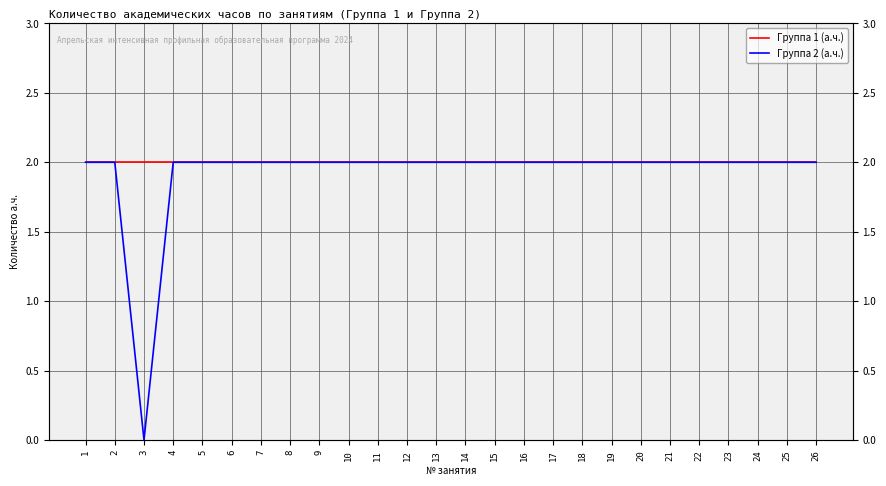

True or false: Группа 1 (а.ч.) and Группа 2 (а.ч.) intersect in this chart.

False